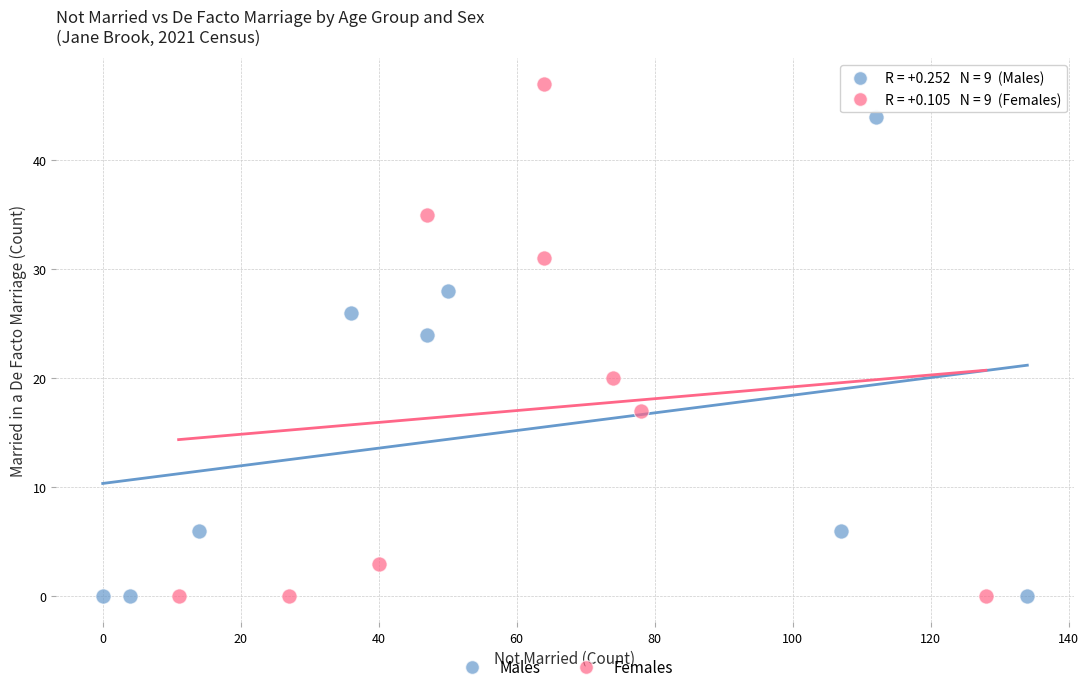

Which series has the largest Y range (max minus min)?

Females